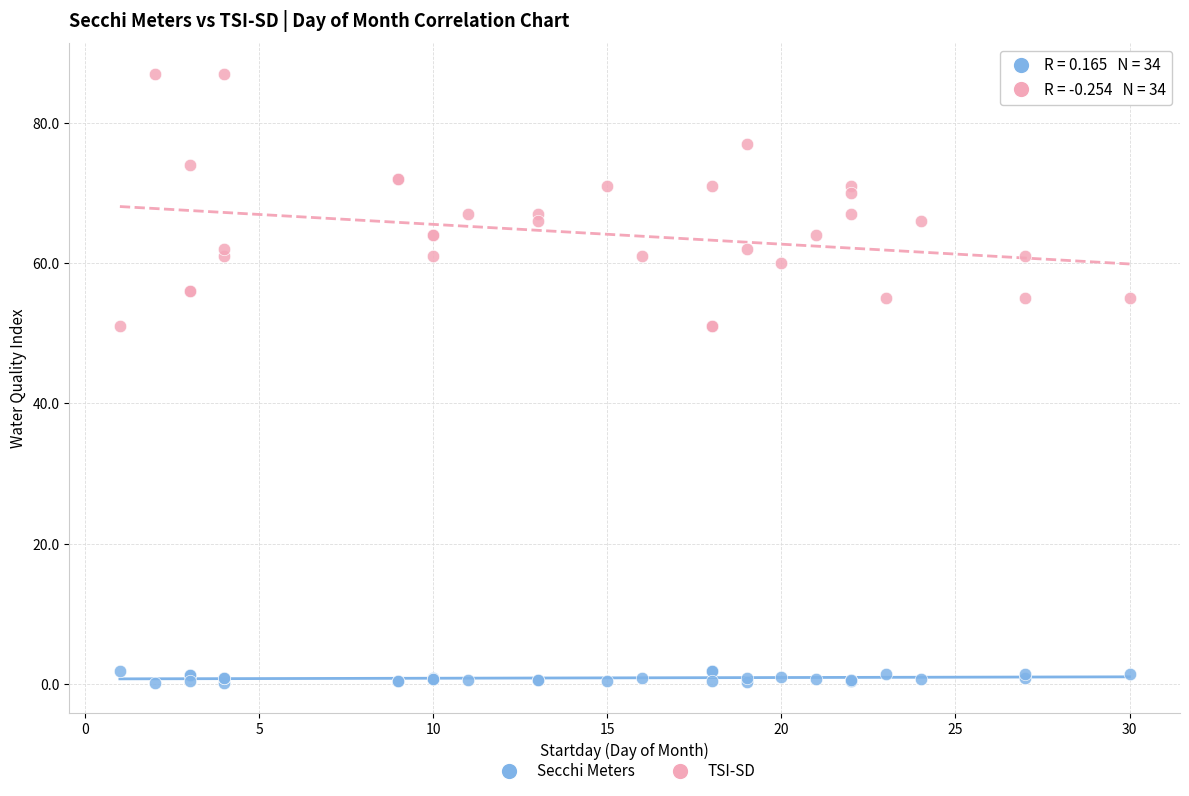

Which series reaches the maximum Y coordinate?

TSI-SD